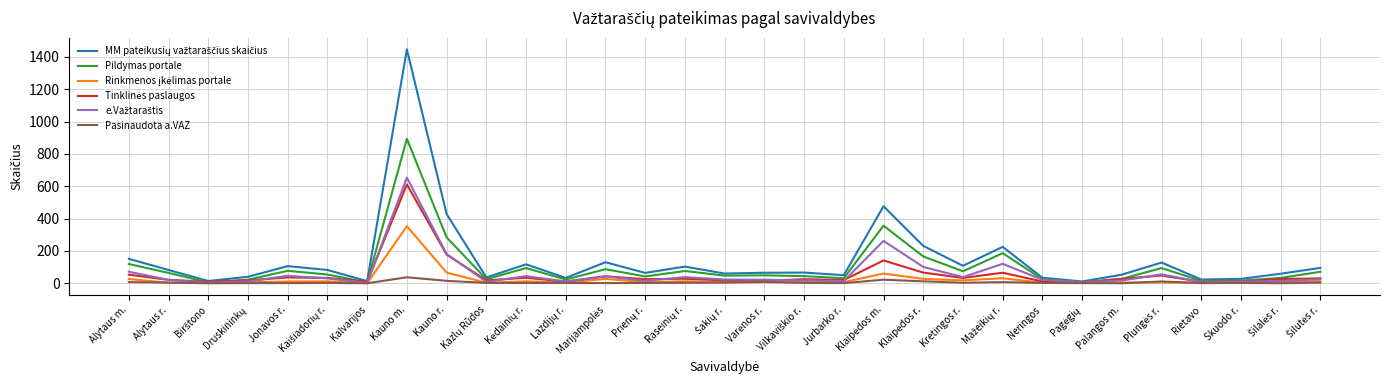

What is the highest value of the Pildymas portale series?

893